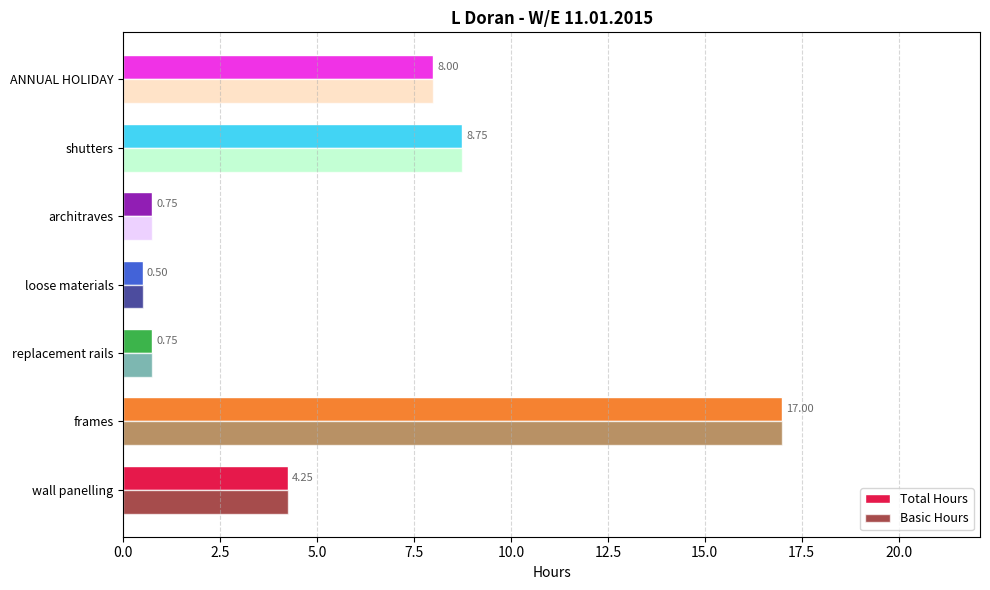

What is the average value of the Total Hours series?

5.7